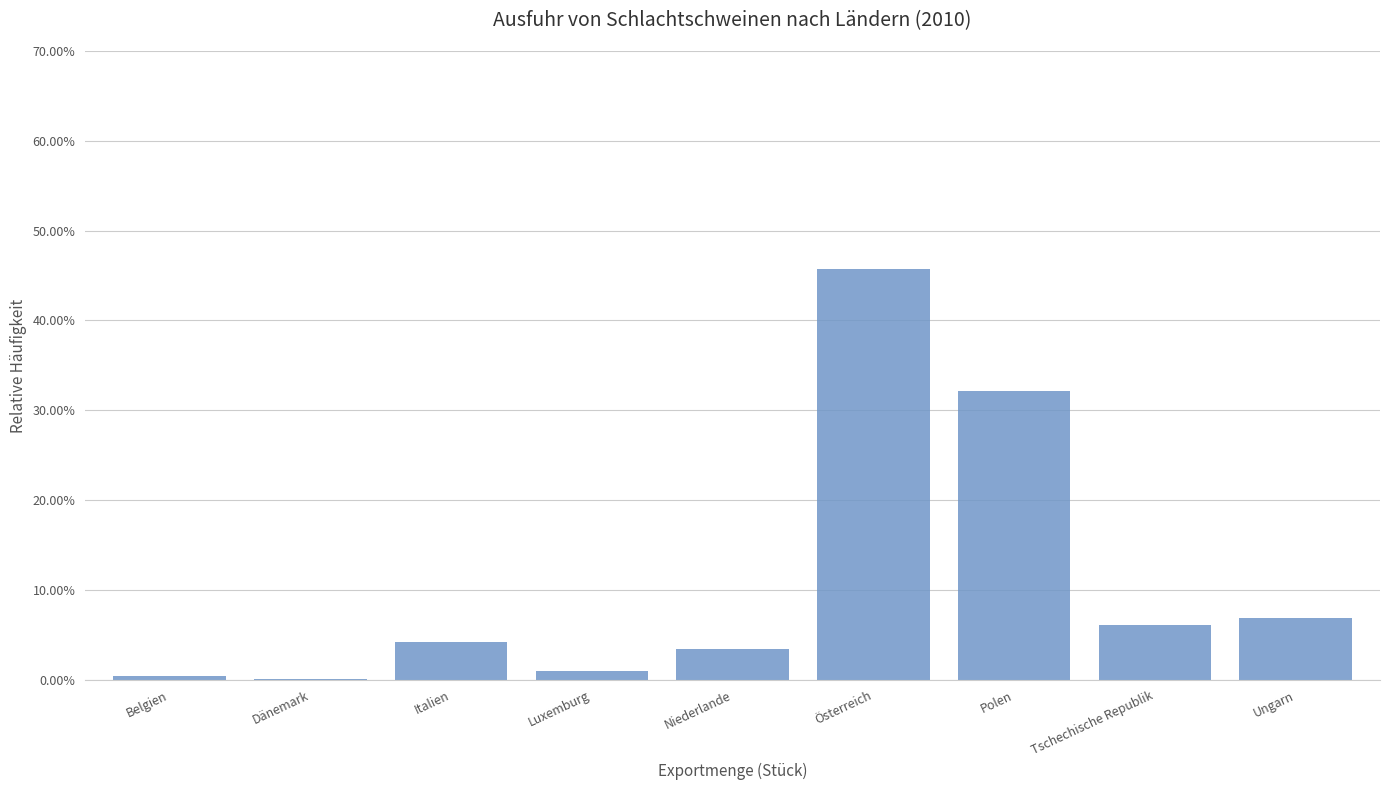

True or false: the data shows 60.0 at Österreich.

False